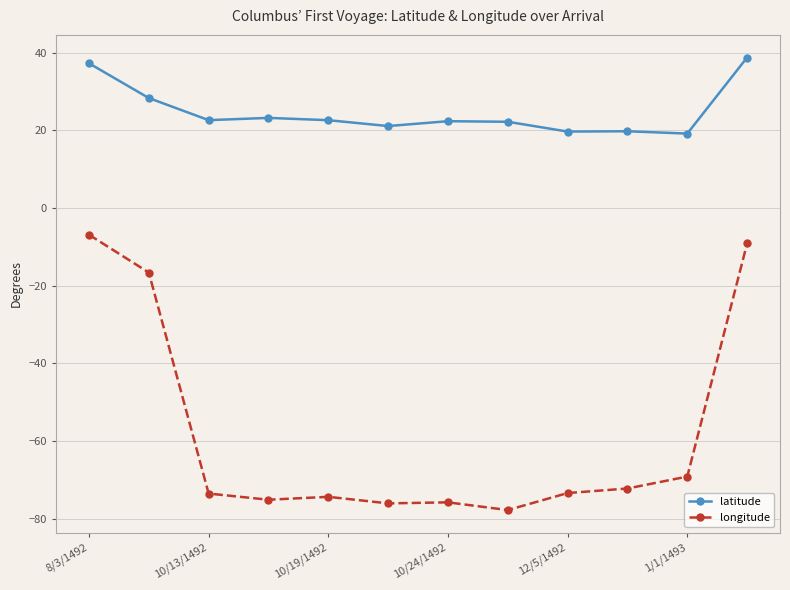

Which series has the largest range (max minus min)?

longitude